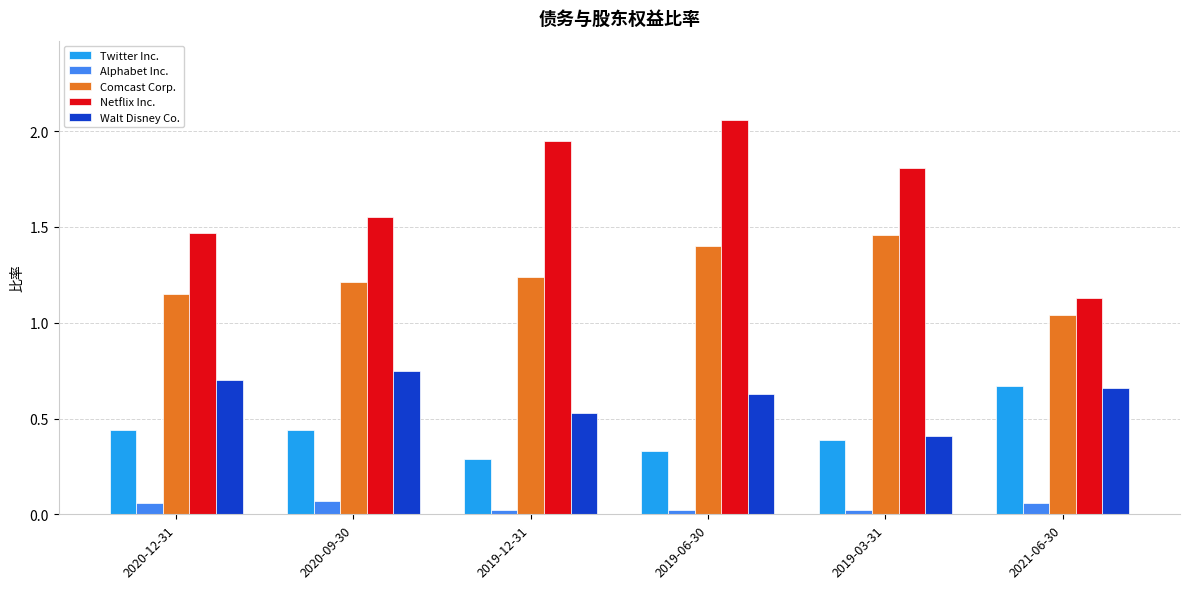

What position from the left is 2021-06-30?

6